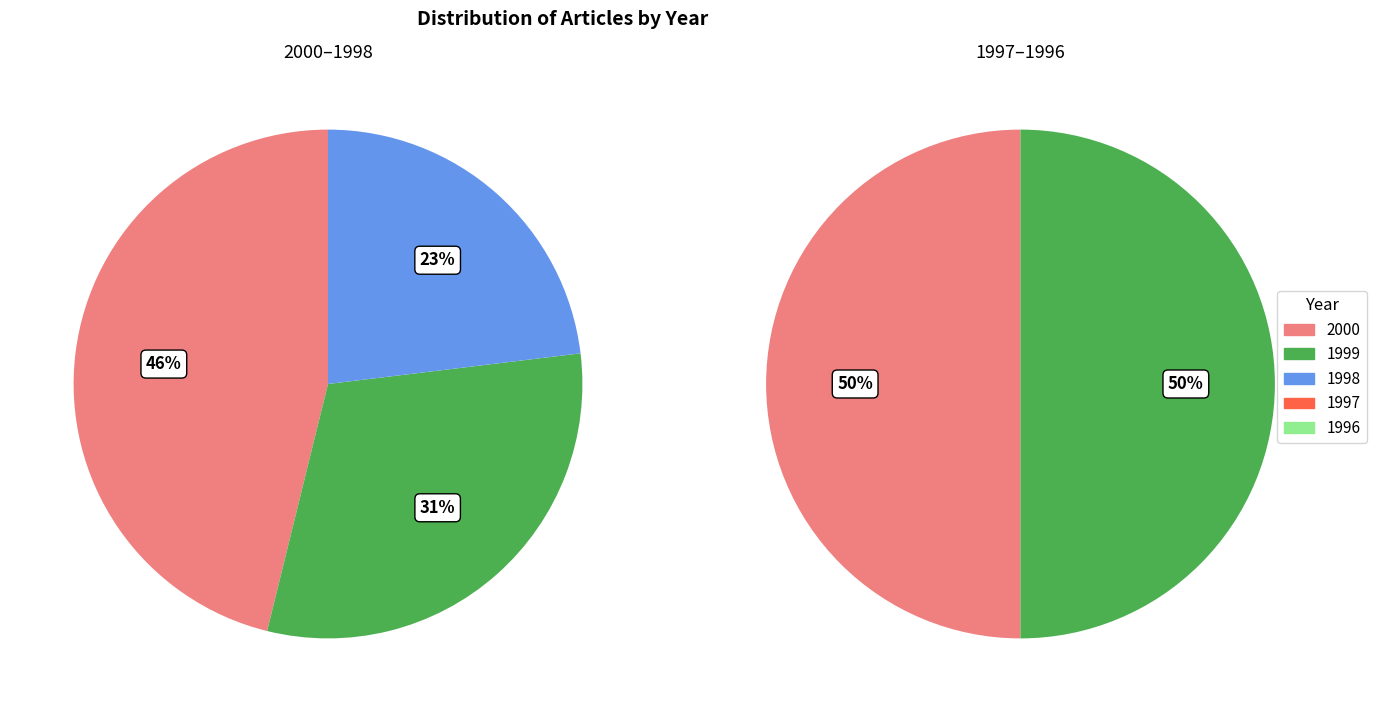

How many slices are in this pie chart?

5